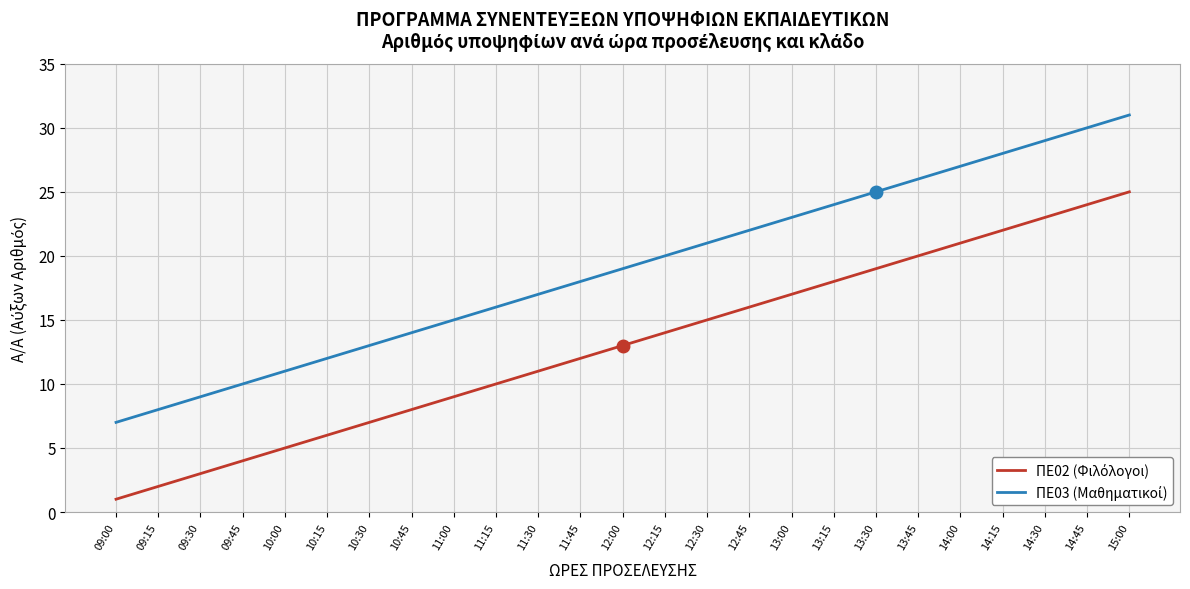

What position from the left is 10:00?

5